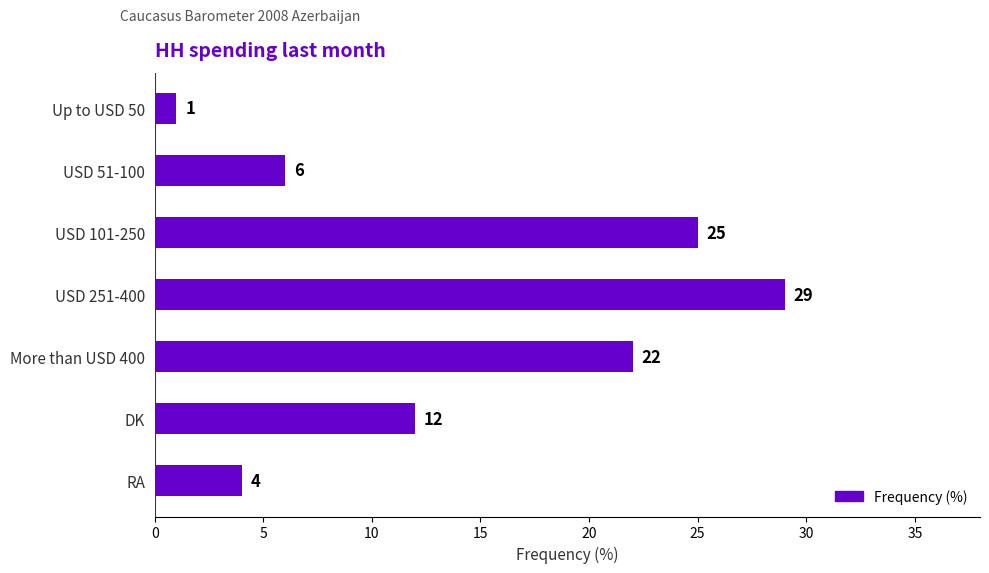

What is the maximum value shown in the chart?

29